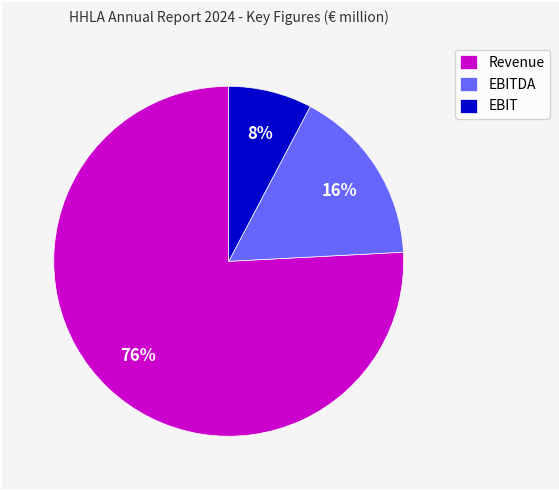

Between Revenue and EBITDA, which is larger?

Revenue